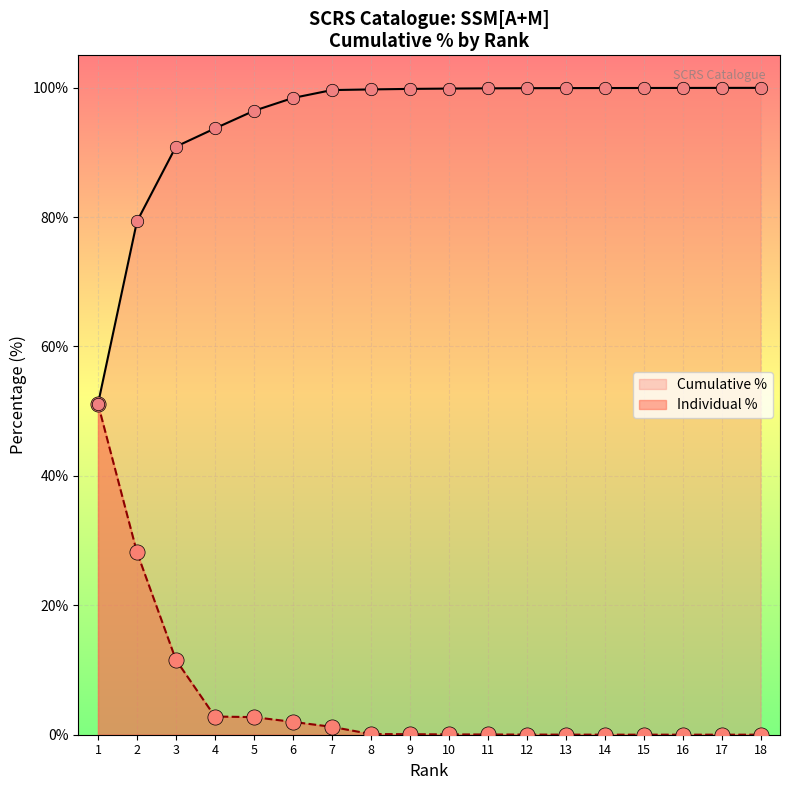

Approximately how many times larger is the value at 4 compared to 5?

1.0